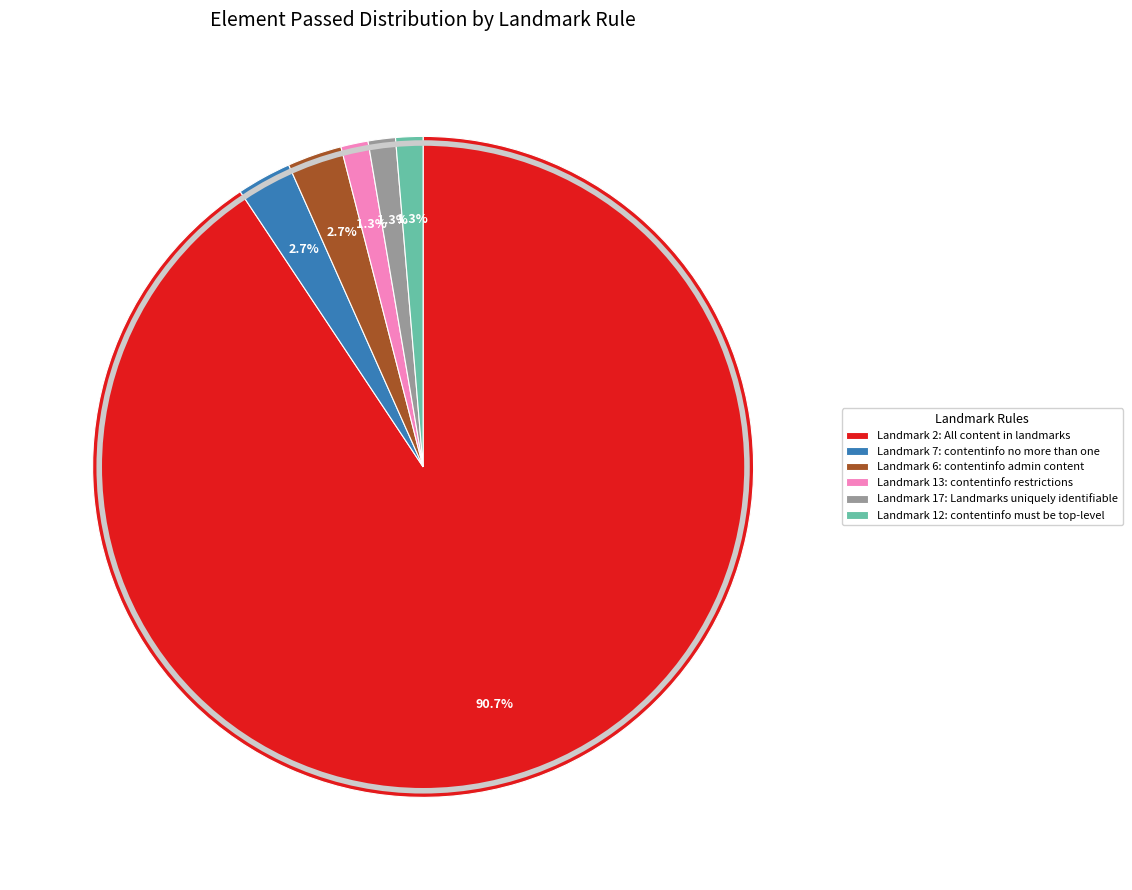

What percentage do Landmark 6: contentinfo admin content and Landmark 13: contentinfo restrictions together represent?

4.0%